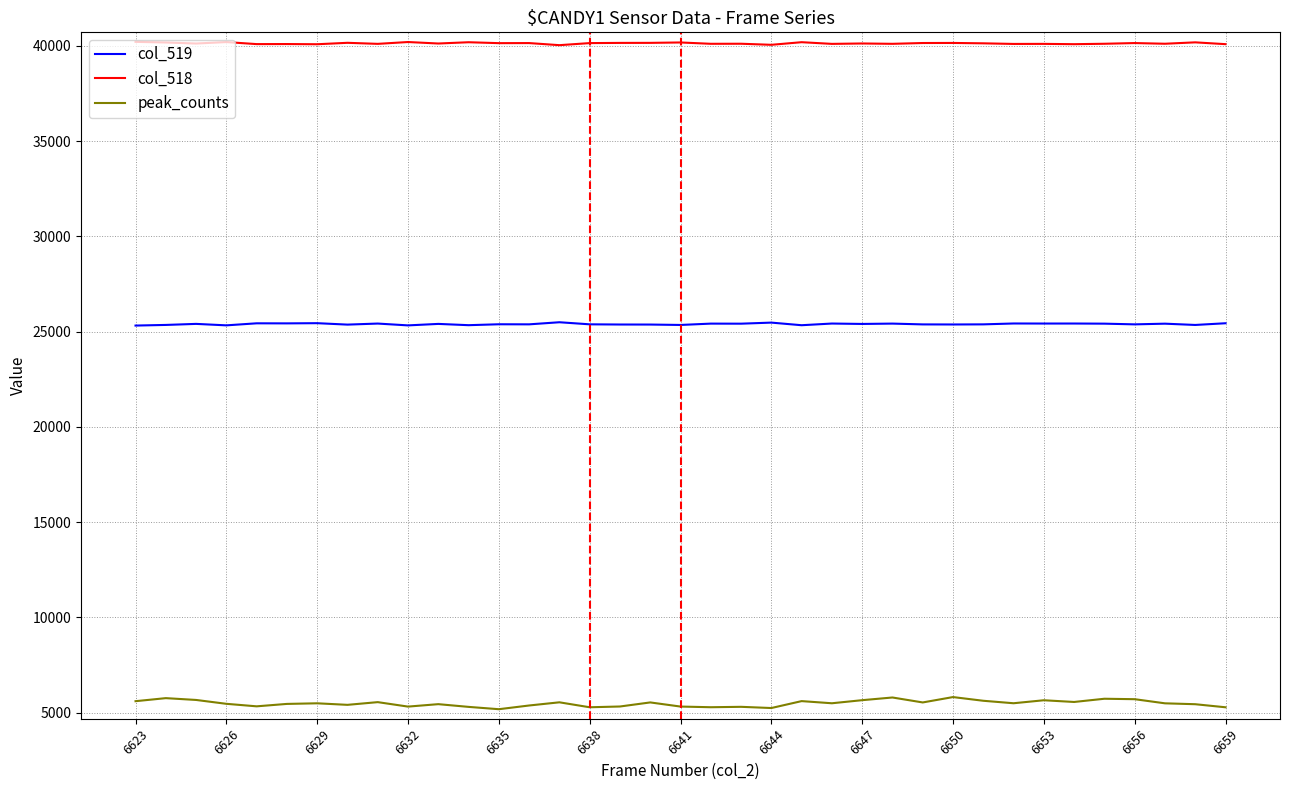

List the series in order of their overall mean, lowest first.

peak_counts, col_519, col_518